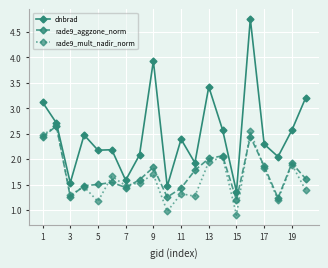

What is the smallest value displayed?

0.9